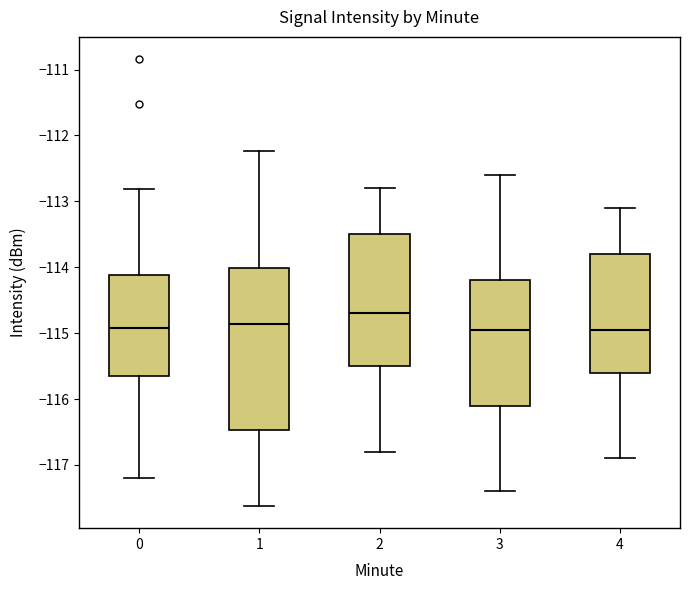

Reading left to right, transcribe this box plot: for each box, give where its median line is, the range the box spans, and where its two whiskers end, as read against the y-axis. The values are not printed on the chart, so give them approximately, as read against the axis.

0: median -114.9, box -115.7 to -114.1, whiskers -117.2 to -112.8
1: median -114.9, box -116.5 to -114.0, whiskers -117.6 to -112.2
2: median -114.7, box -115.5 to -113.5, whiskers -116.8 to -112.8
3: median -114.9, box -116.1 to -114.2, whiskers -117.4 to -112.6
4: median -114.9, box -115.6 to -113.8, whiskers -116.9 to -113.1